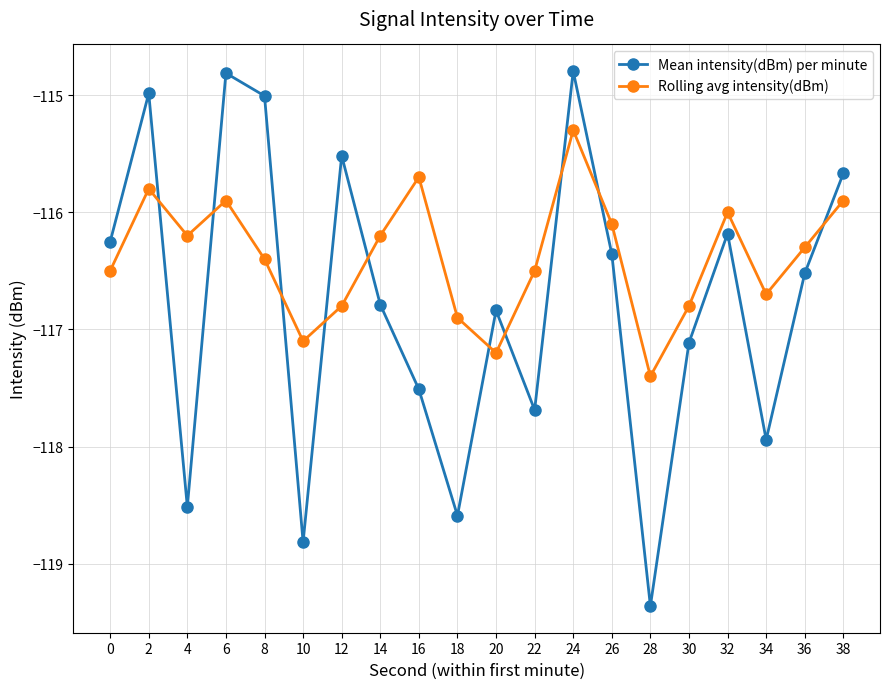

What is the value of the Mean intensity(dBm) per minute point at the 9th from the left?

-117.5